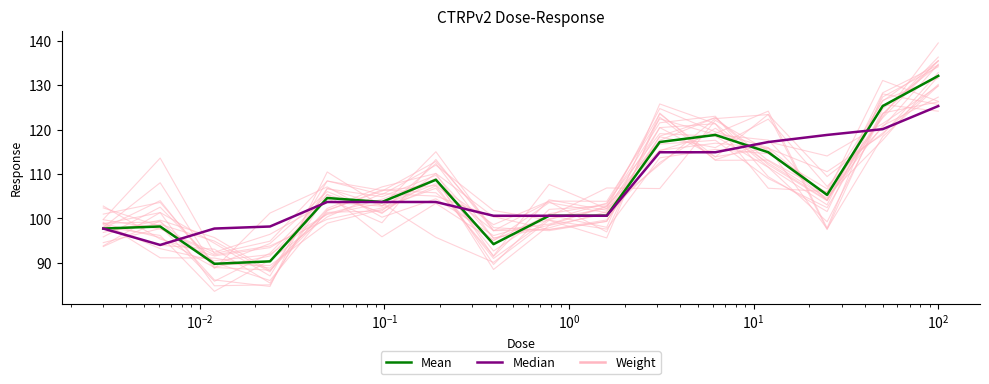

How many interior local peaks does the Mean series have?

4